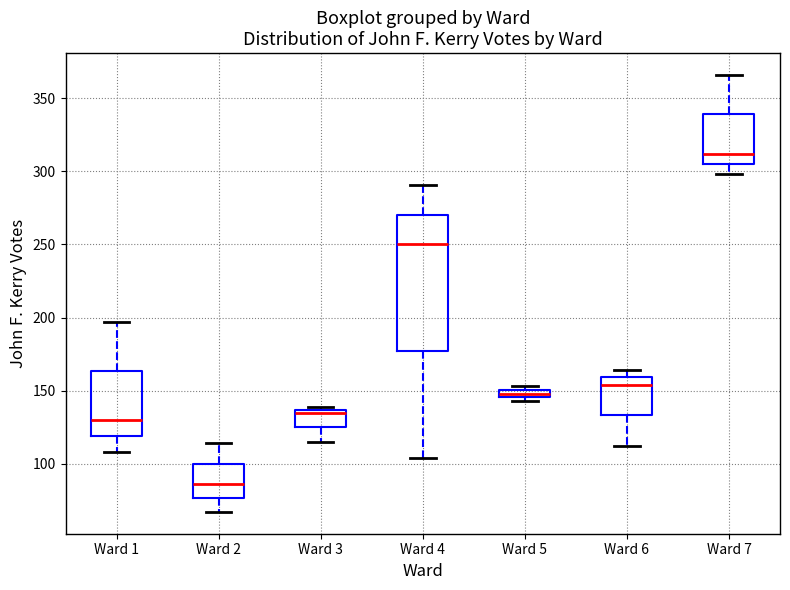

Which box has the highest median line?

Ward 7